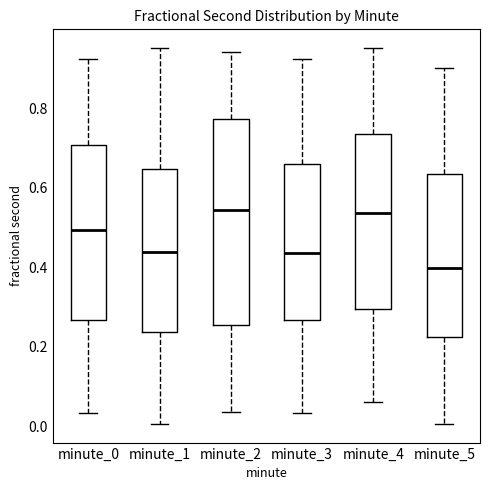

Reading left to right, read every box against the y-axis: the position of its median line, the range the box covers, and the ends of its whiskers. The values are not printed on the chart, so give them approximately, as read against the axis.

minute_0: median 0.50, box 0.26 to 0.70, whiskers 0.04 to 0.92
minute_1: median 0.44, box 0.24 to 0.64, whiskers 0.00 to 0.96
minute_2: median 0.54, box 0.26 to 0.78, whiskers 0.04 to 0.94
minute_3: median 0.44, box 0.26 to 0.66, whiskers 0.04 to 0.92
minute_4: median 0.54, box 0.30 to 0.74, whiskers 0.06 to 0.96
minute_5: median 0.40, box 0.22 to 0.64, whiskers 0.00 to 0.90